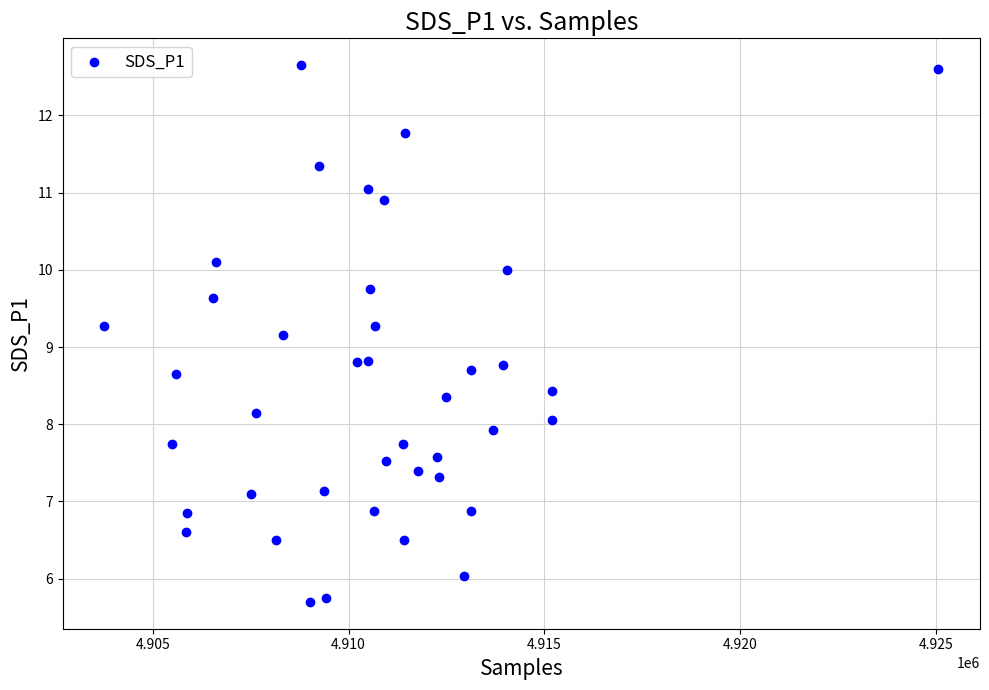

What is the range of X values (max minus min)?

21301.0